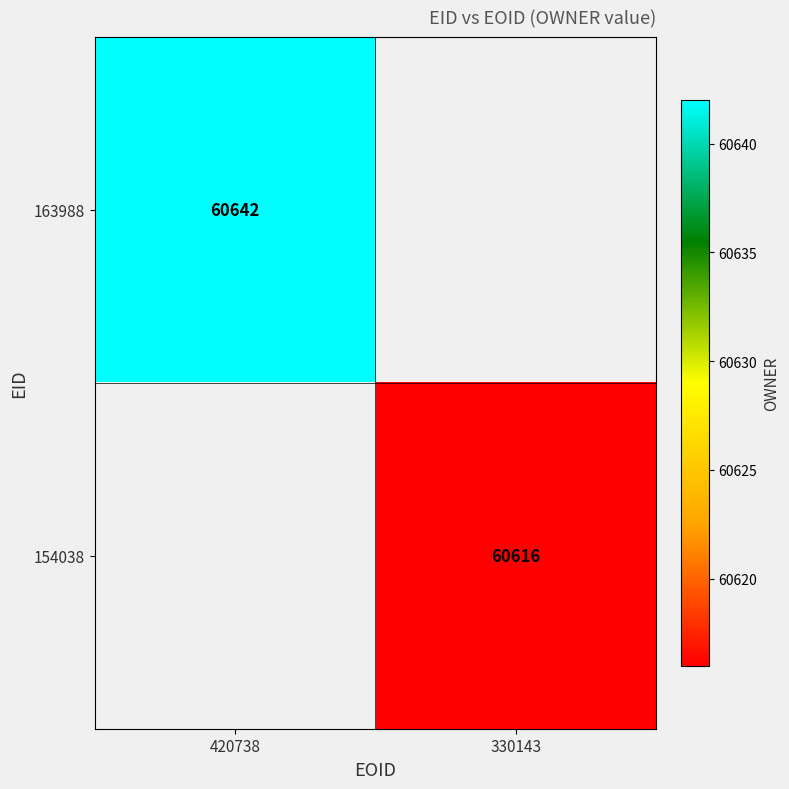

Is it true that 163988 equals 32559 at 420738?

False